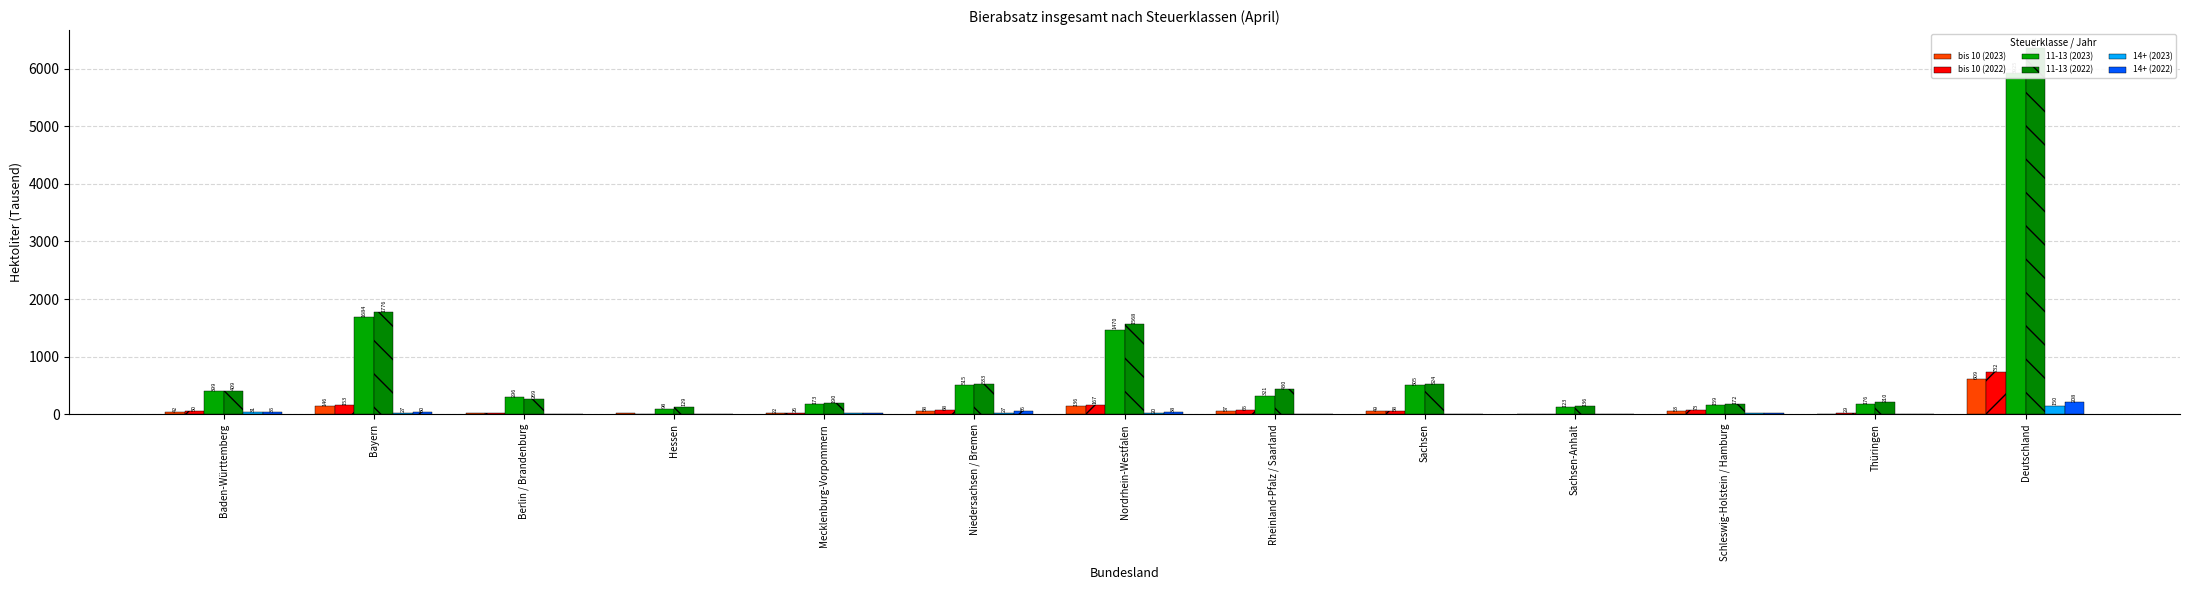

The value of bis 10 (2022) at Niedersachsen / Bremen is 68.7. True or false?

True